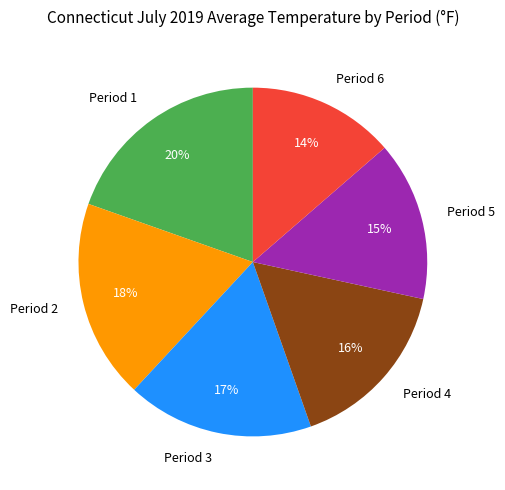

To the nearest percent, what is the average slice percentage?

17%